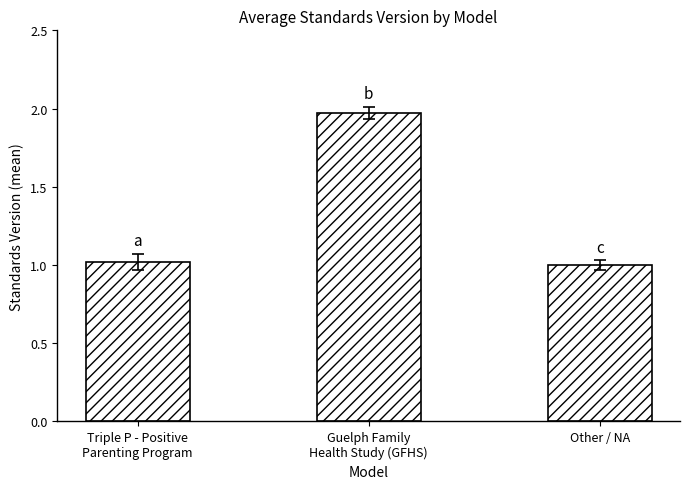

What is the sum of all values?

4.0